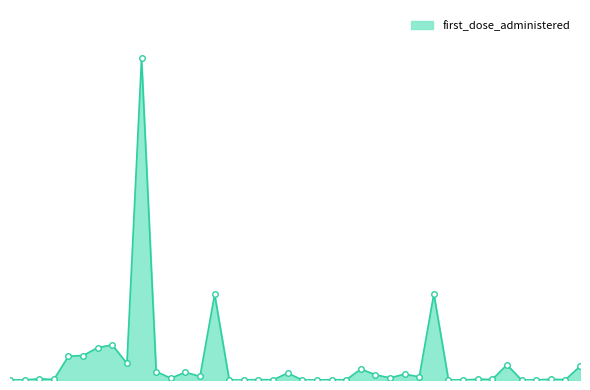

Reading left to right, transcribe all the data shown in this chart.

60	32	430	191	8928	9109	12111	13106	6181	120190	3155	666	2910	1330	32015	7	12	145	76	2587	9	15	103	85	4069	1980	777	2210	1162	32159	35	26	281	216	5698	15	34	267	125	5101